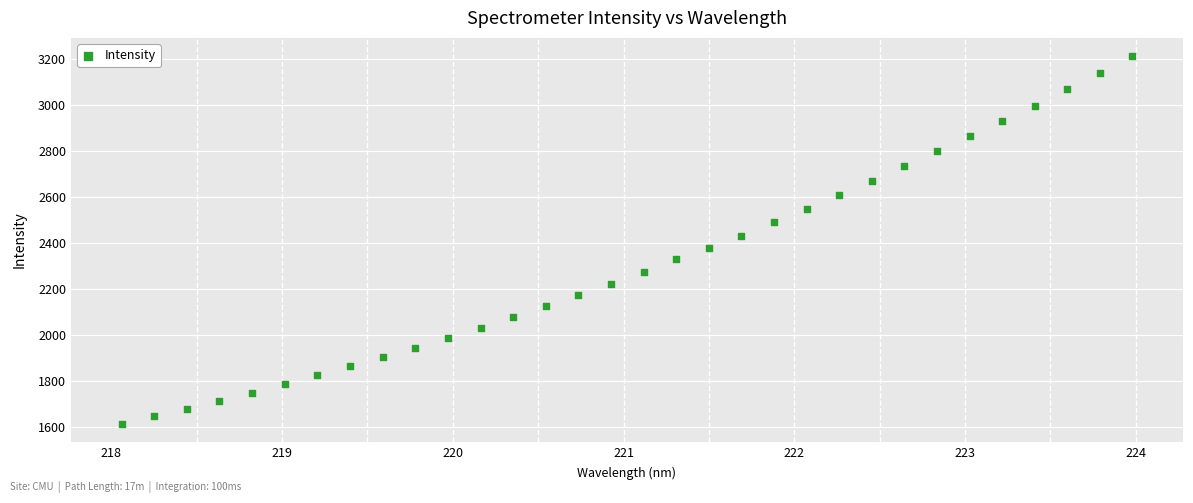

What is the range of X values (max minus min)?

5.9